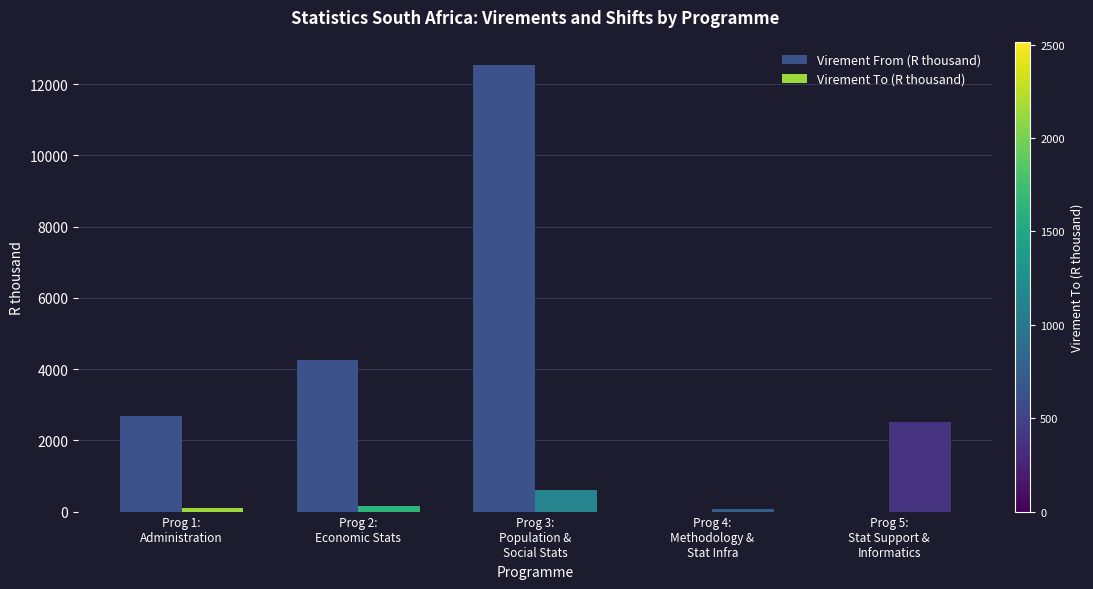

What is the total value across all series at Prog 5:
Stat Support &
Informatics?

2512